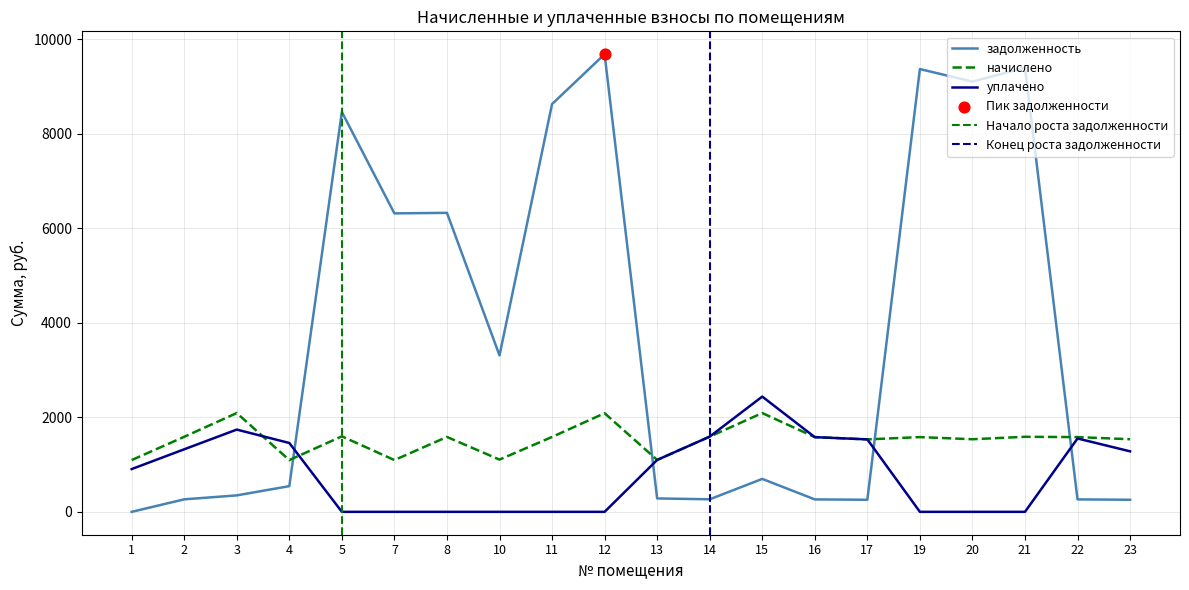

What is the total value across all series at 17?

3321.0